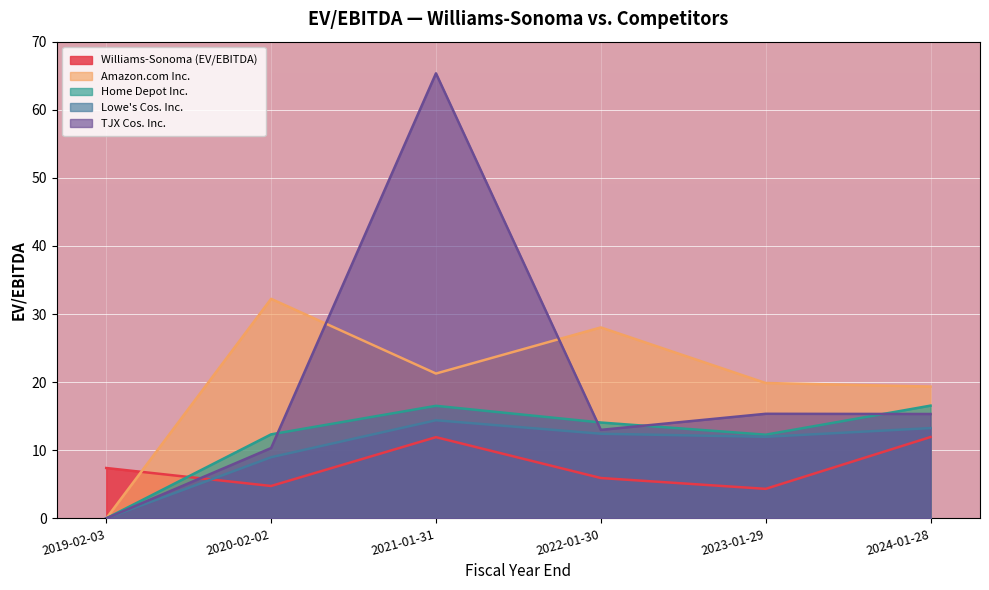

Between 2024-01-28 and 2023-01-29, which is larger?

2024-01-28